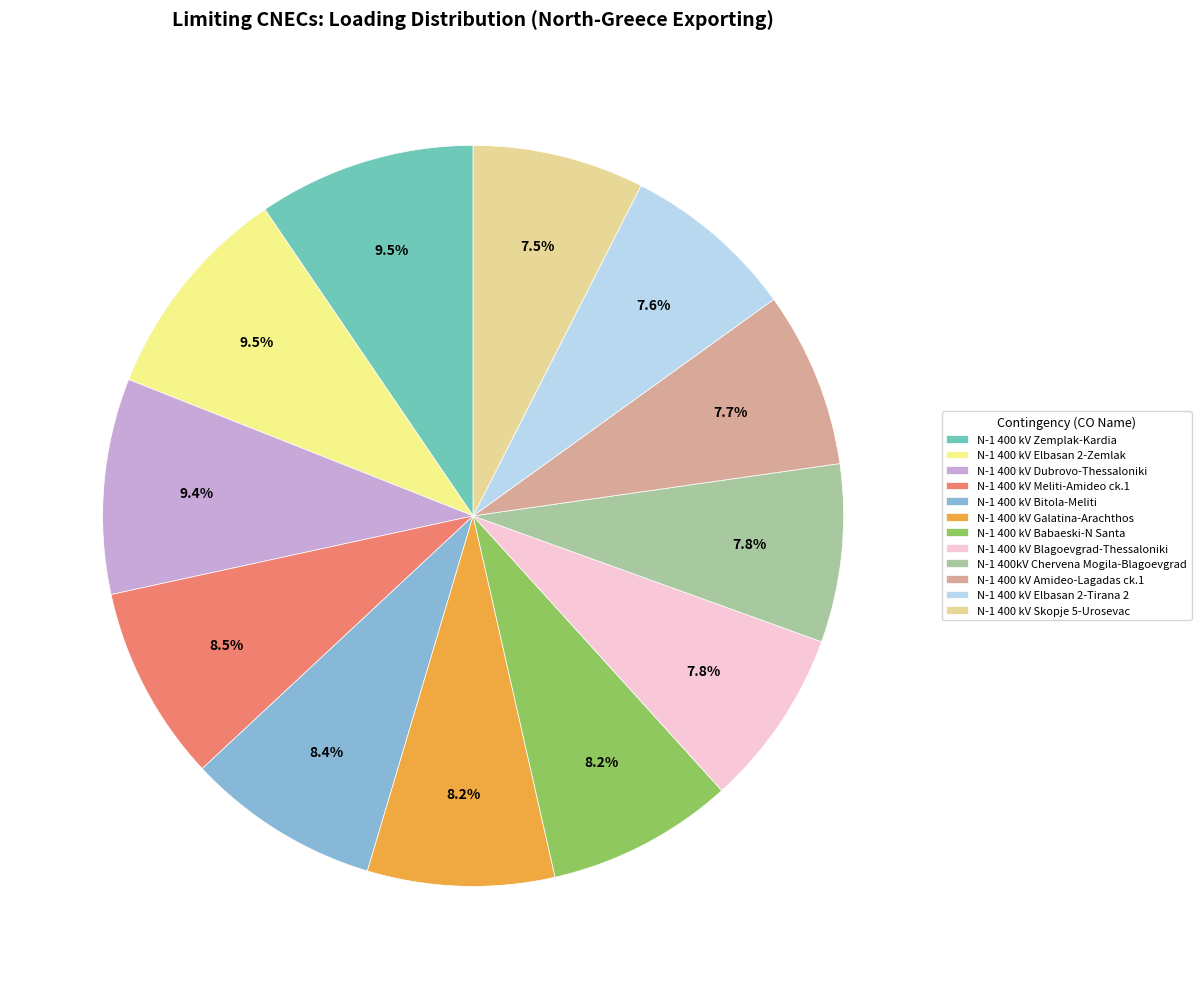

To the nearest percent, what percentage of the pie is N-1 400 kV Elbasan 2-Zemlak?

10%